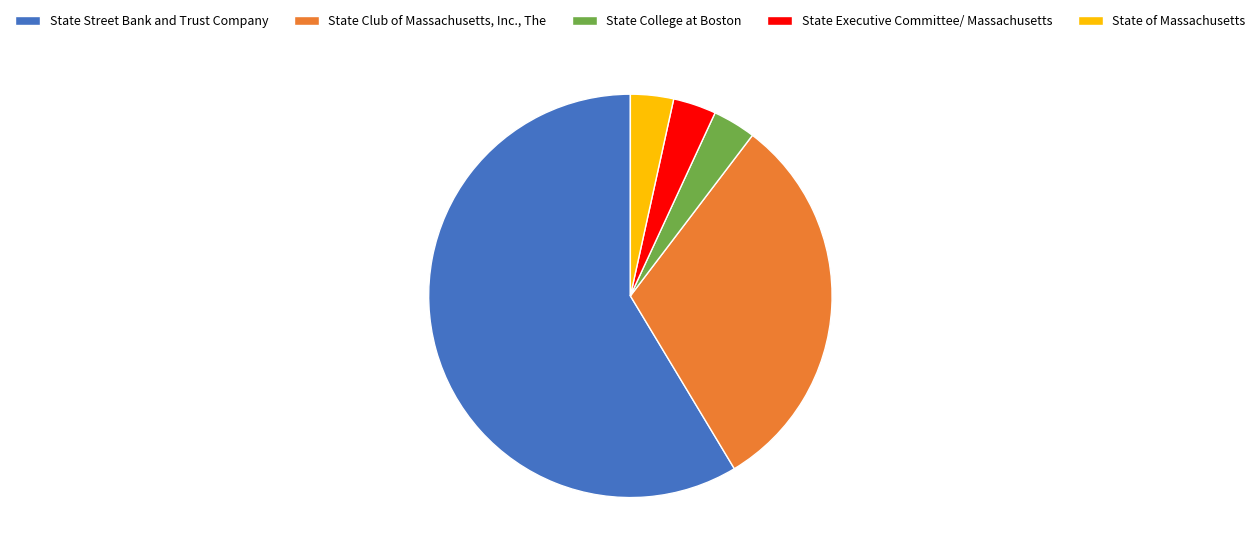

How many segments does this pie chart have?

5